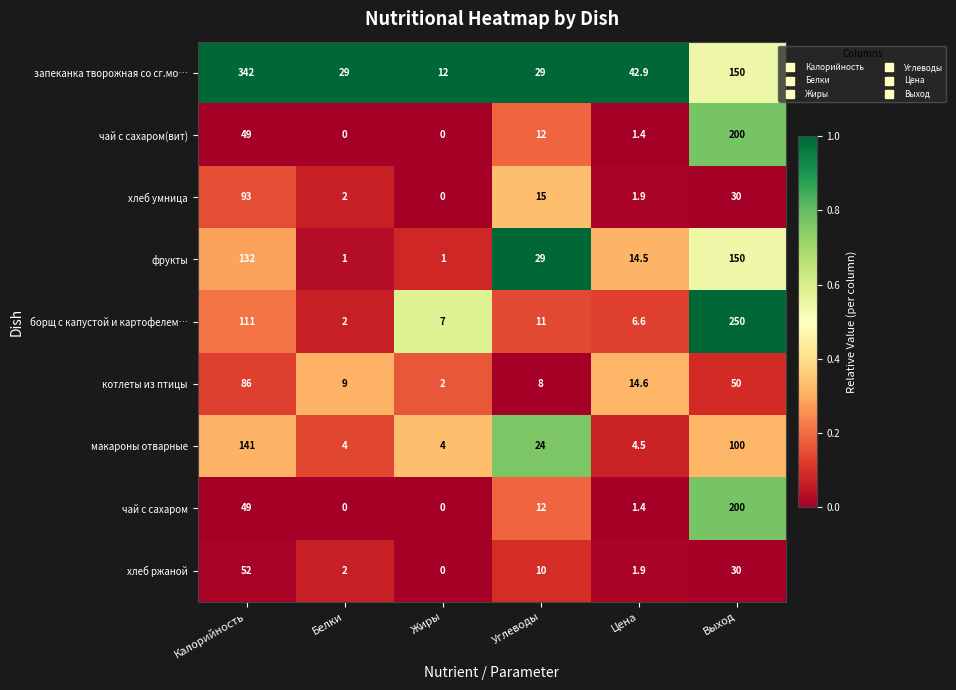

List the labels in order of котлеты из птицы value, largest first.

Калорийность, Выход, Цена, Белки, Углеводы, Жиры